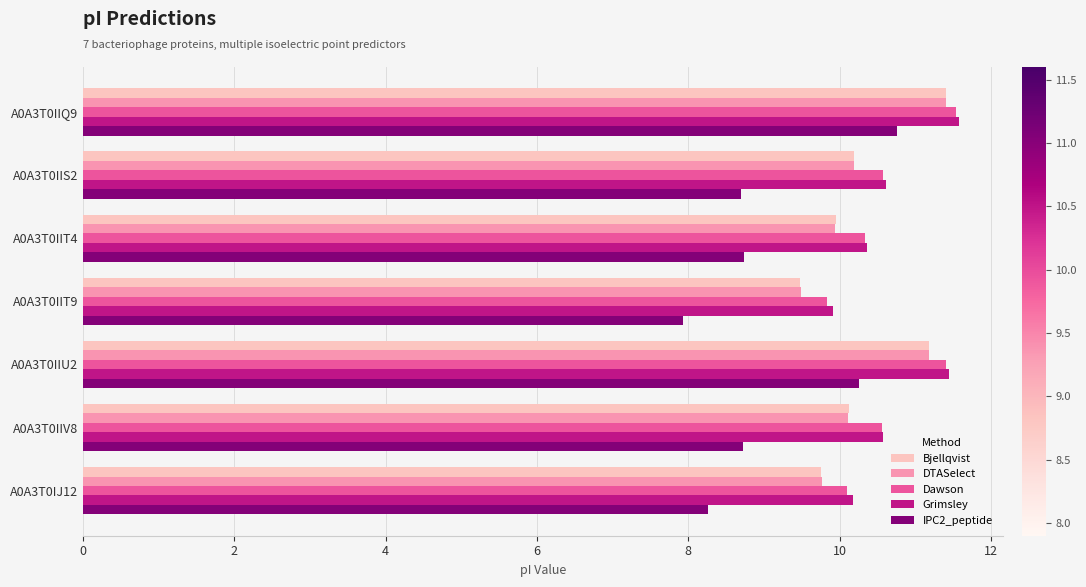

Is the value of IPC2_peptide at A0A3T0IIT4 greater than the value of DTASelect at A0A3T0IIQ9?

No